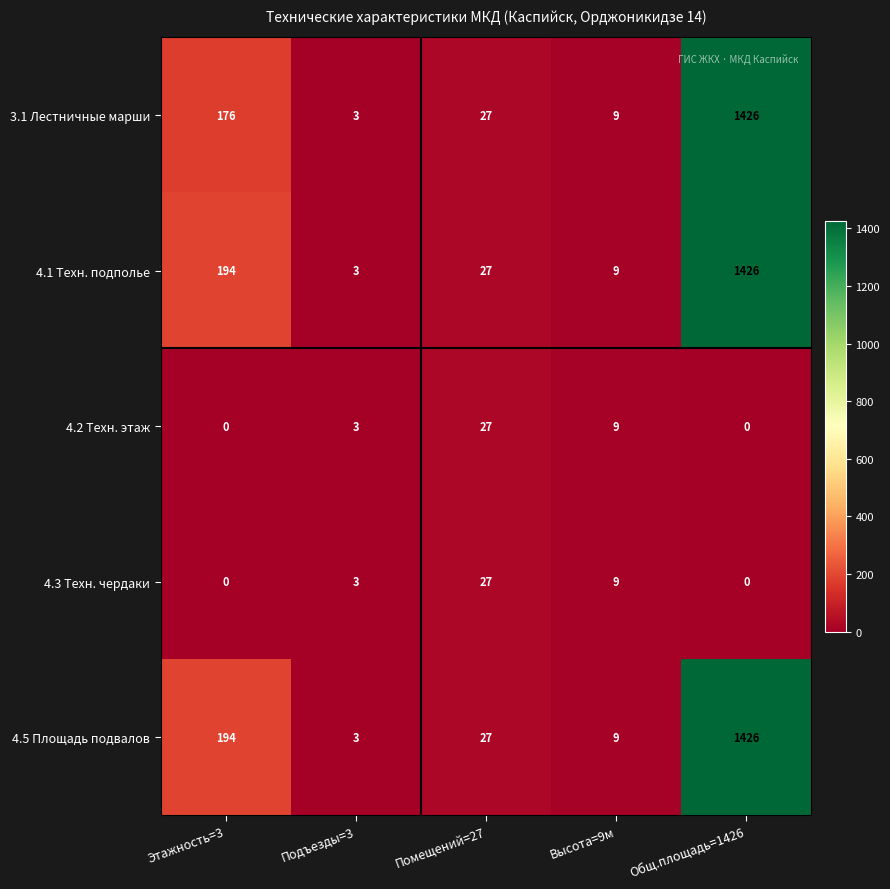

At which label does 4.1 Техн. подполье first exceed 27?

Этажность=3